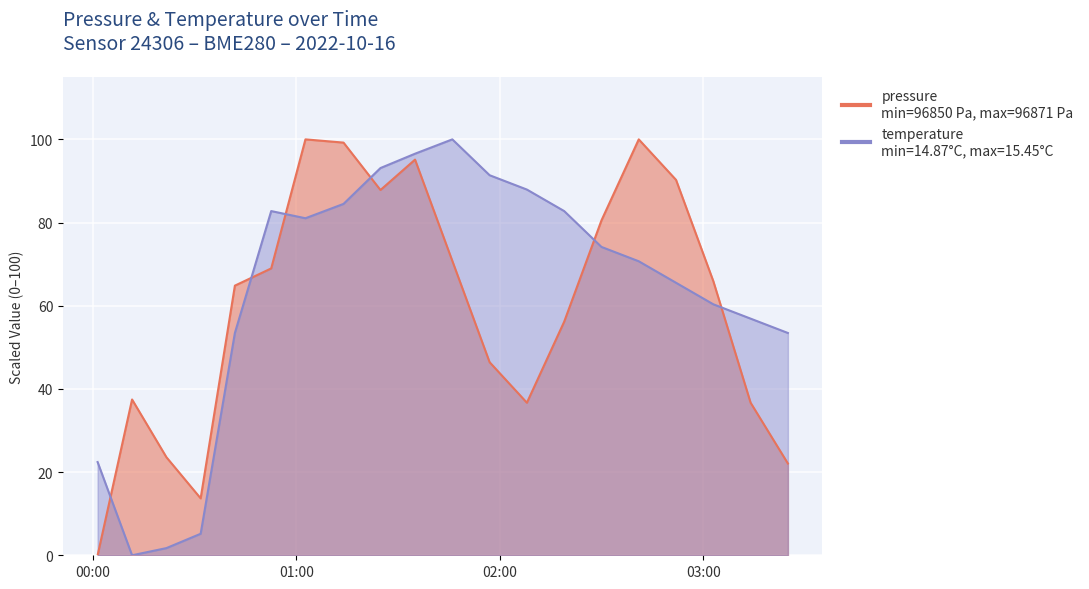

Reading left to right, list all the values displayed in this chart.

pressure: 0.0	37.5	23.6	13.7	64.8	69.0	100.0	99.2	87.8	95.1	70.8	46.4	36.7	56.2	80.5	100.0	90.3	65.9	36.7	22.1
temperature: 22.4	0.0	1.7	5.2	53.4	82.8	81.0	84.5	93.1	96.6	100.0	91.4	87.9	82.8	74.1	70.7	65.5	60.3	56.9	53.4